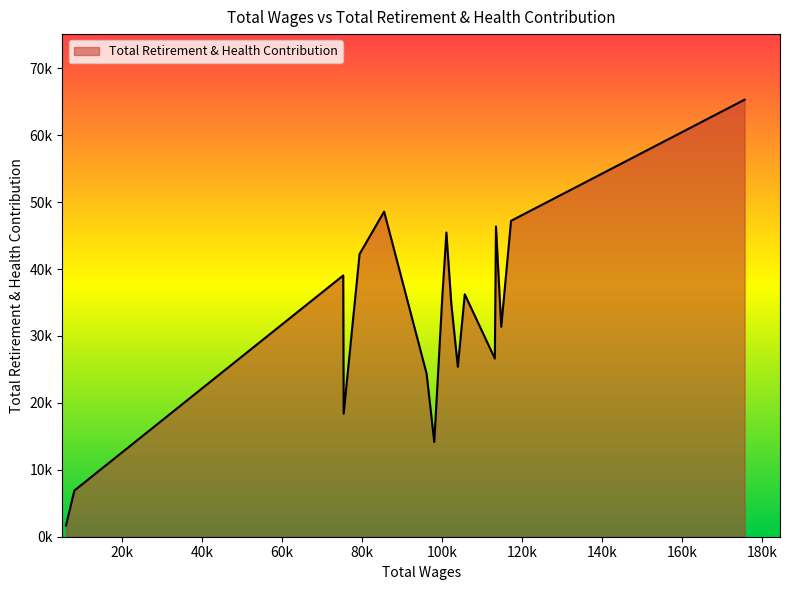

What is the greatest value displayed?

65303